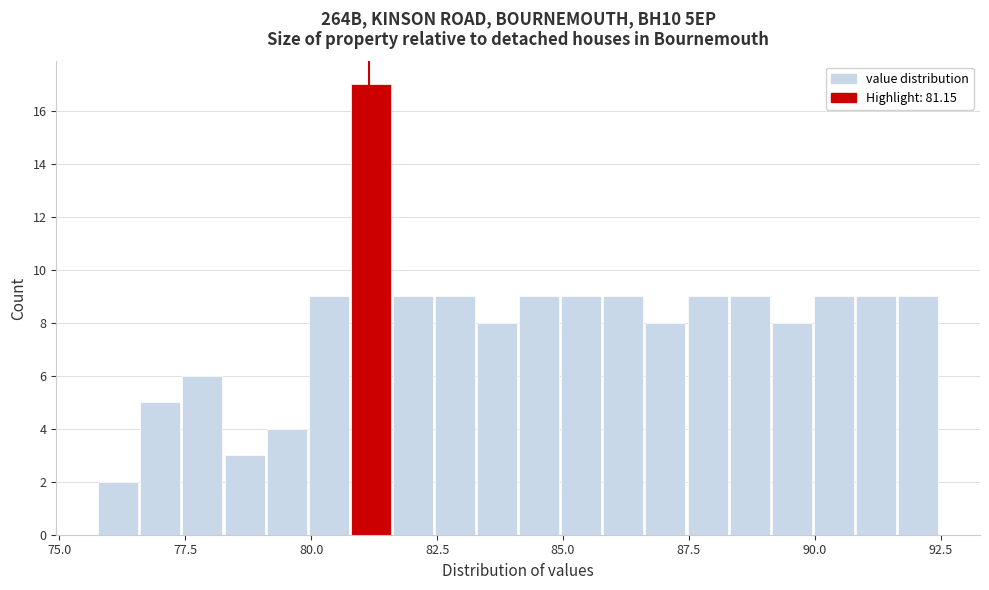

Read against the x-axis, roughly where is the centre of the tallest bar?

81.0